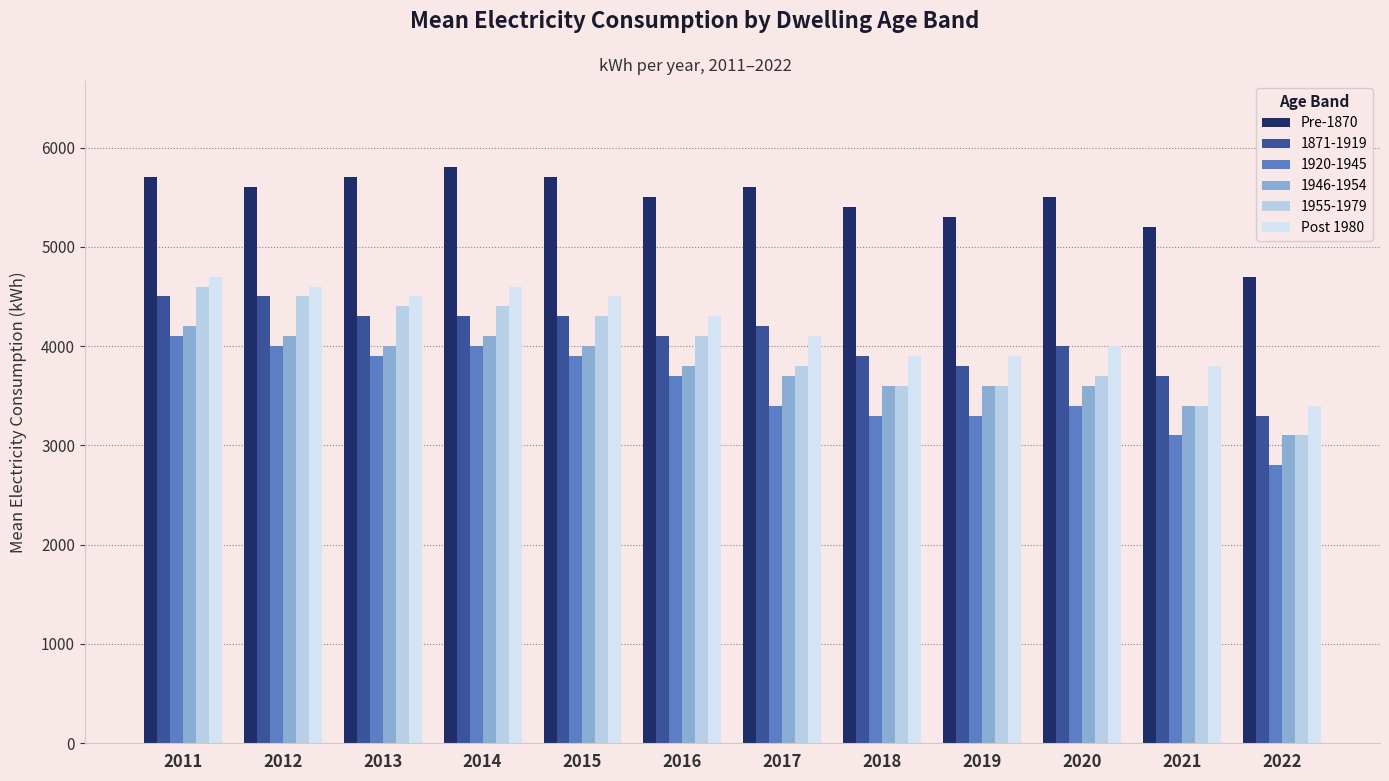

What is the value of the Pre-1870 bar at the 4th from the left?

5800